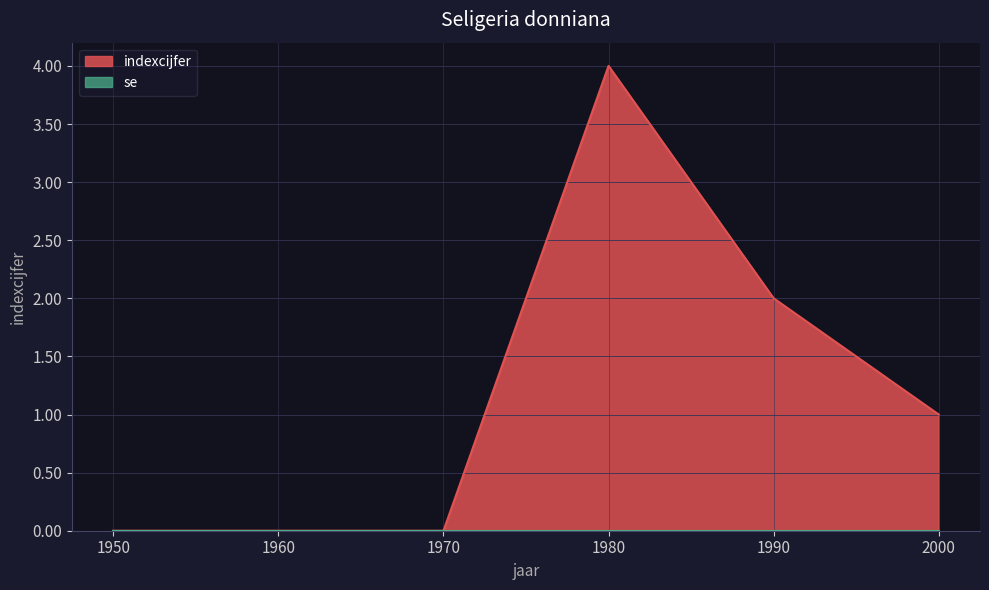

How many categories are shown in the chart?

6